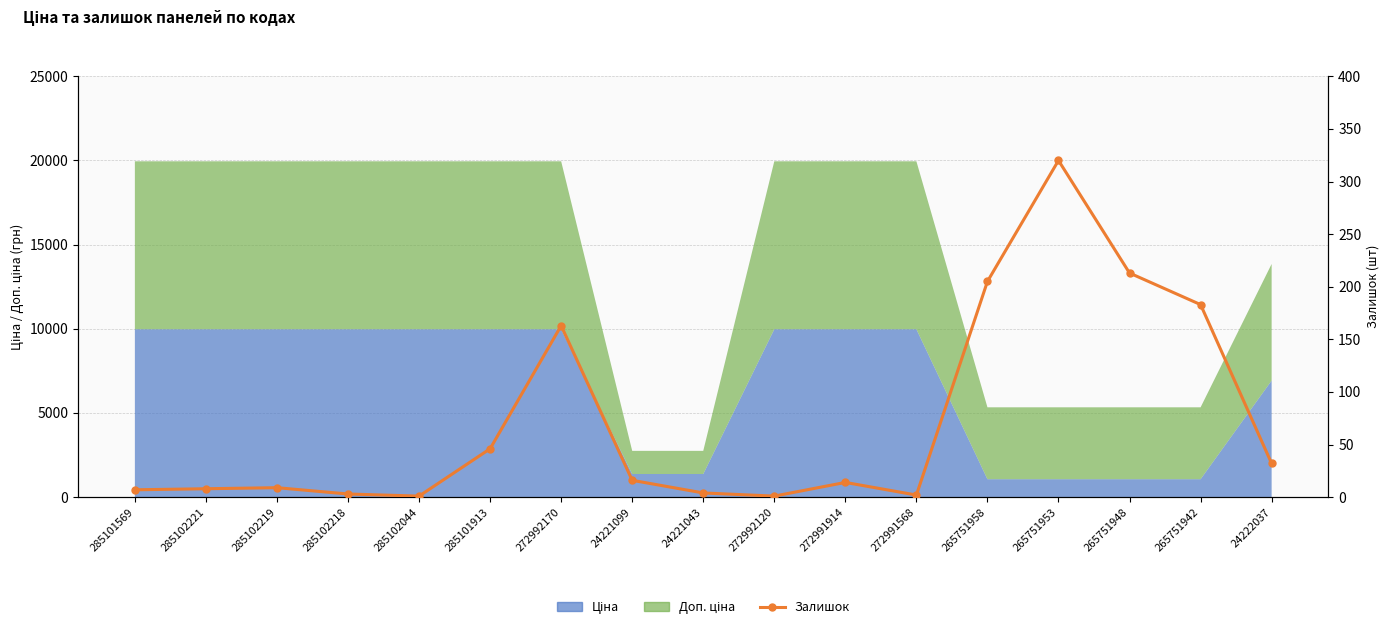

Reading left to right, extract all data points from this chart.

7	8	9	3	1	46	163	16	4	1	14	2	205	320	213	183	32